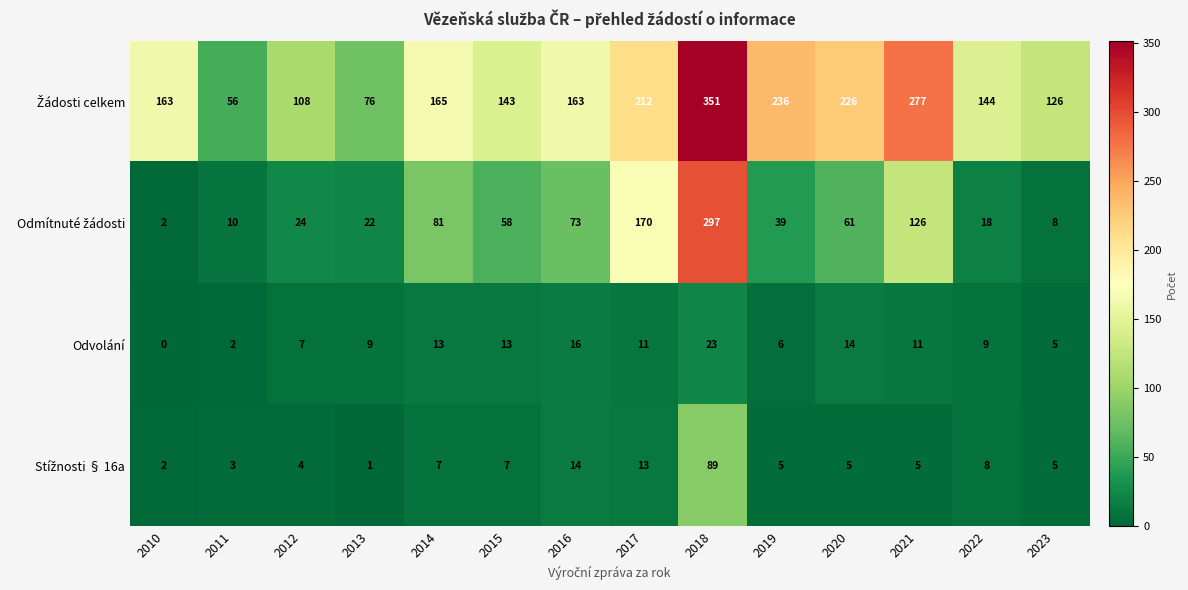

Read the Odvolání value at 2016.

16